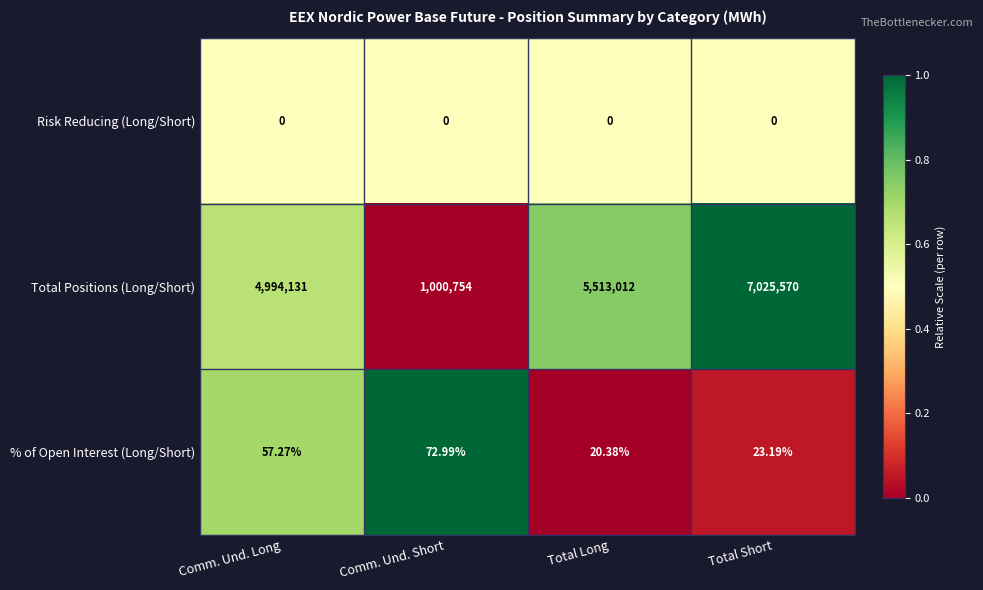

At Comm. Und. Short, list the series in order from largest to smallest.

Total Positions (Long/Short), % of Open Interest (Long/Short), Risk Reducing (Long/Short)